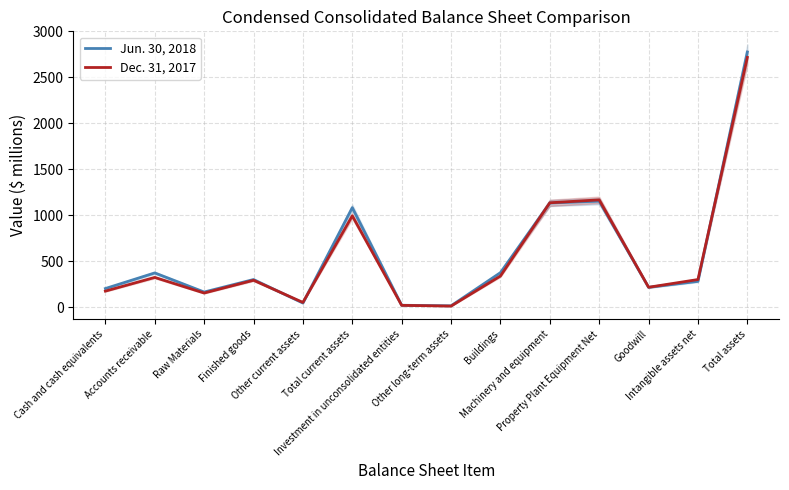

How many lines are shown in the chart?

2